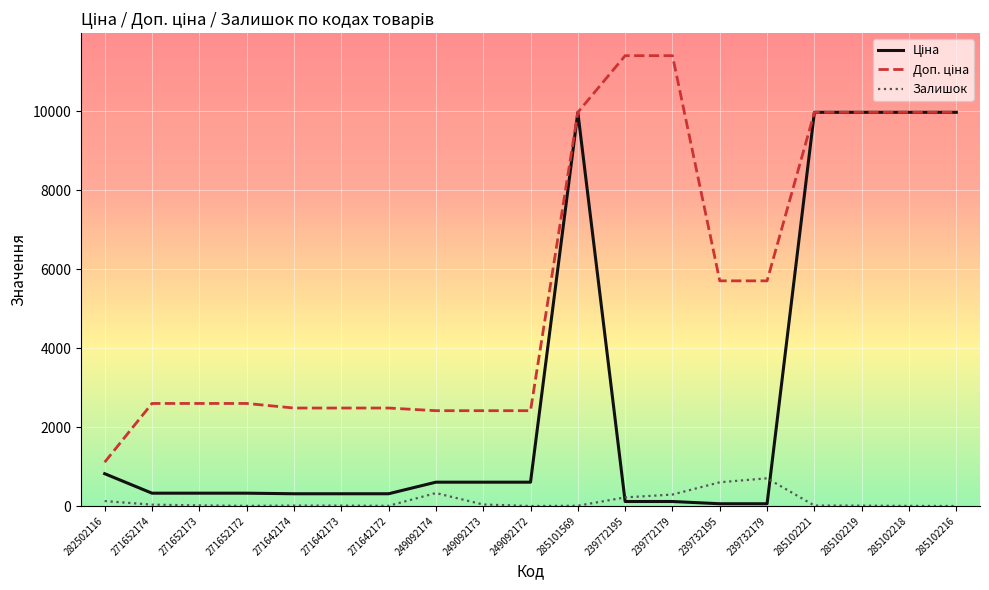

How many lines are shown in the chart?

3